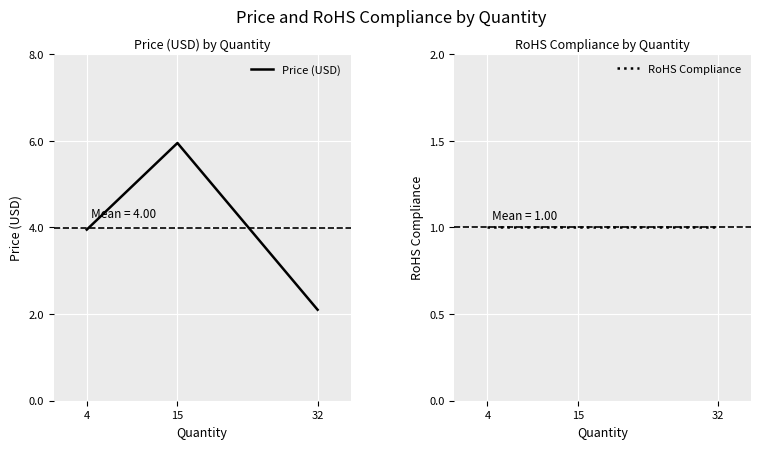

Where is RoHS Compliance nearest to the value 1?

4